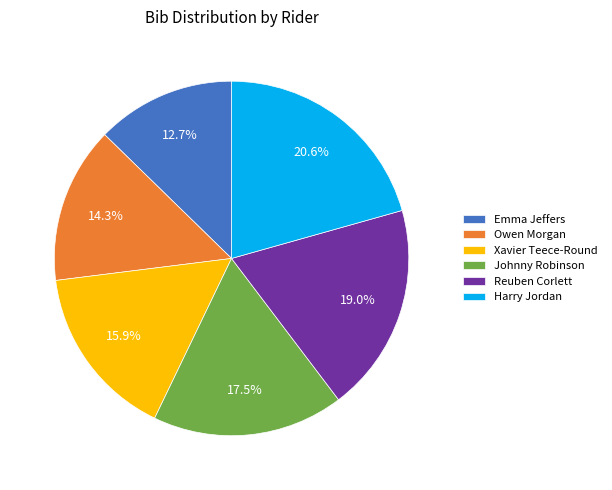

Which slice is the largest?

Harry Jordan